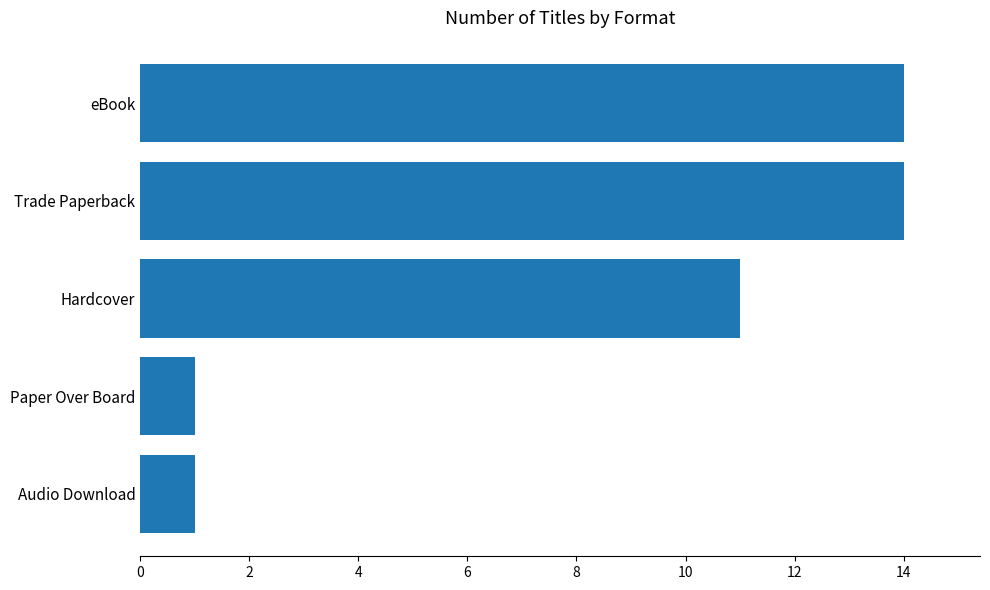

Reading bottom to top, transcribe all the data shown in this chart.

Audio Download=1	Paper Over Board=1	Hardcover=11	Trade Paperback=14	eBook=14